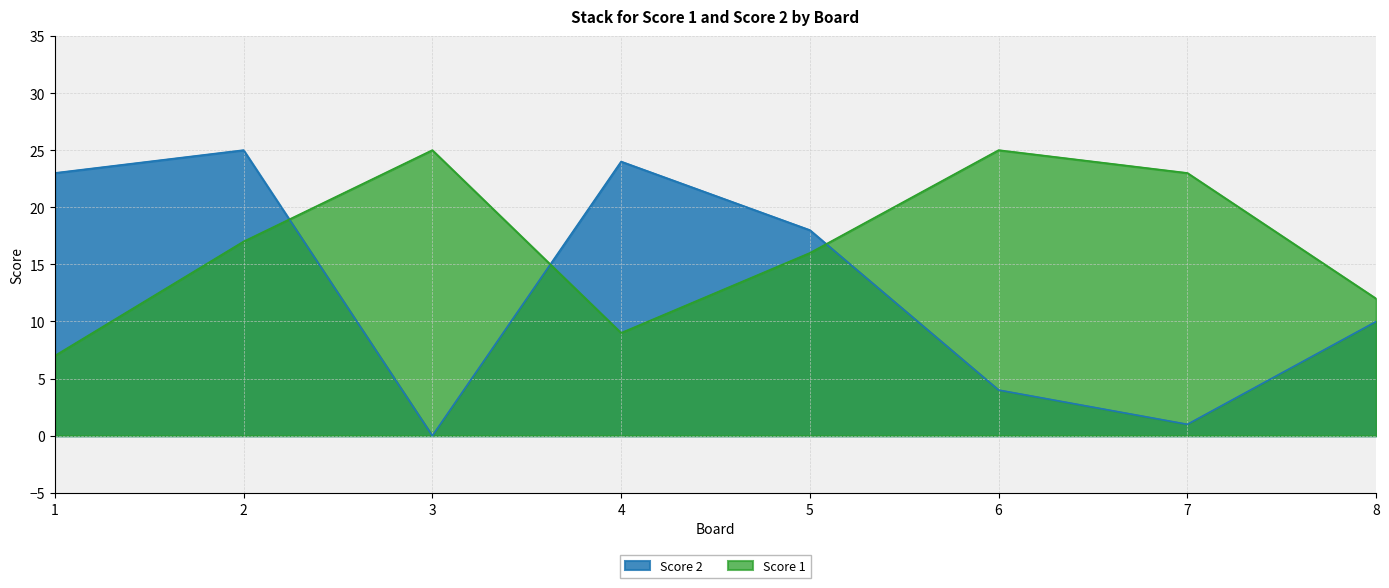

At 2, list the series in order from smallest to largest.

Score 1, Score 2